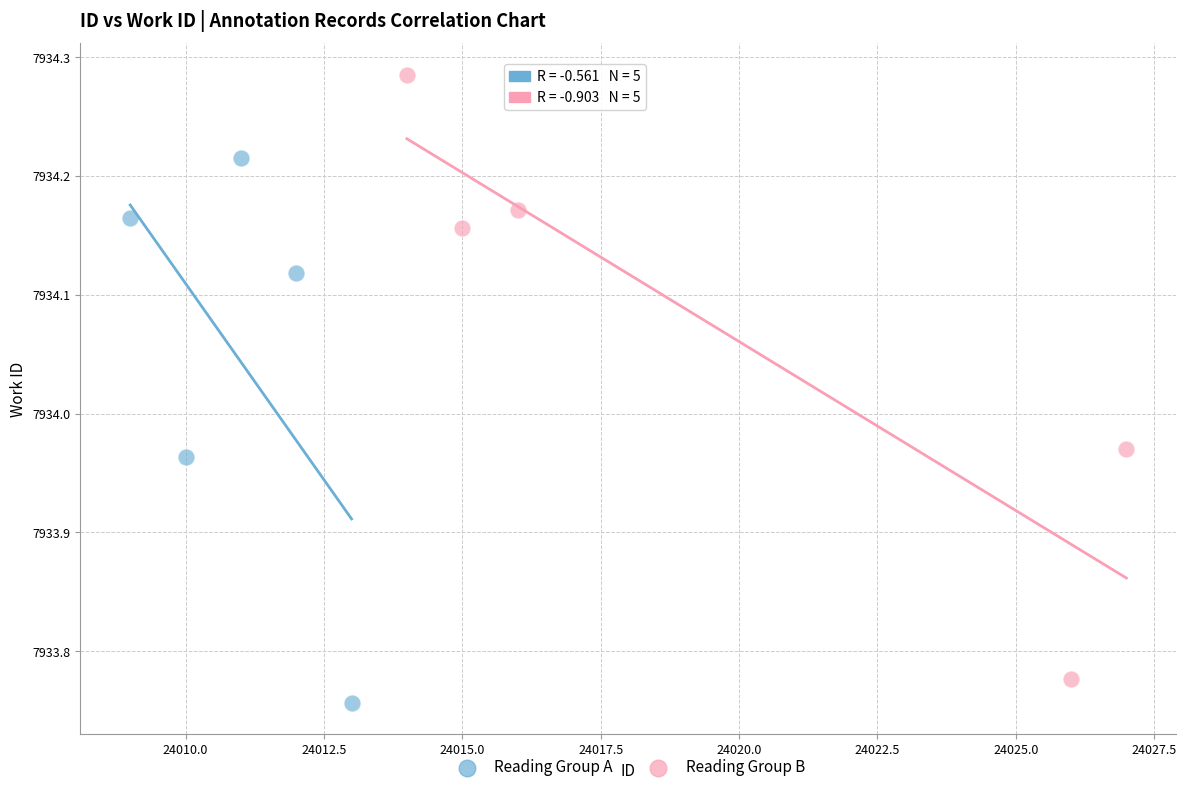

Which series reaches the minimum Y coordinate?

Reading Group A